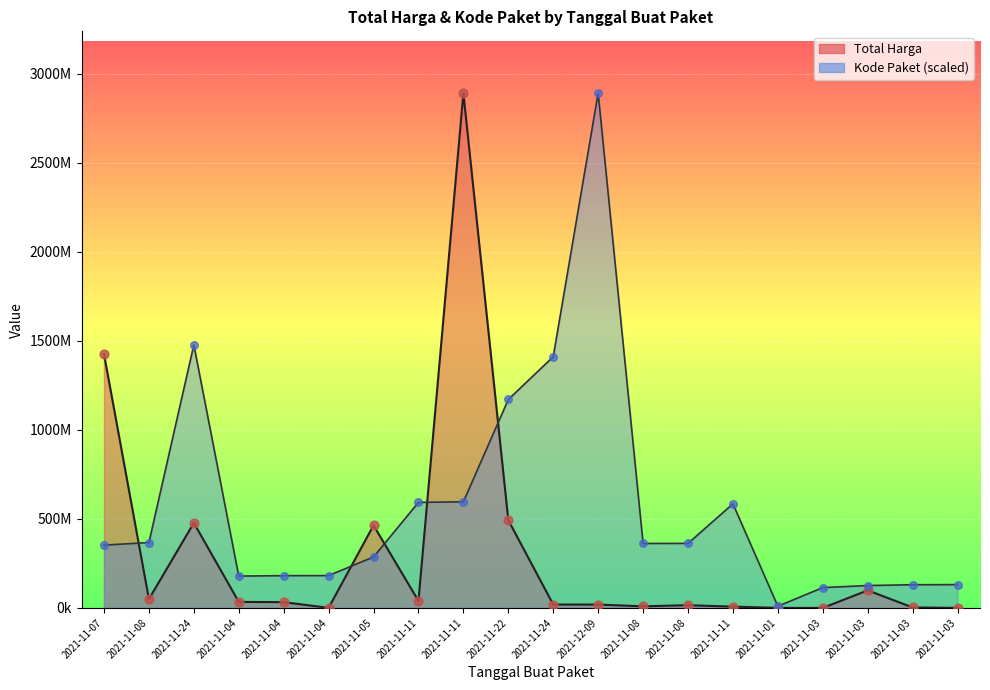

Which series has the largest Y range (max minus min)?

Total Harga